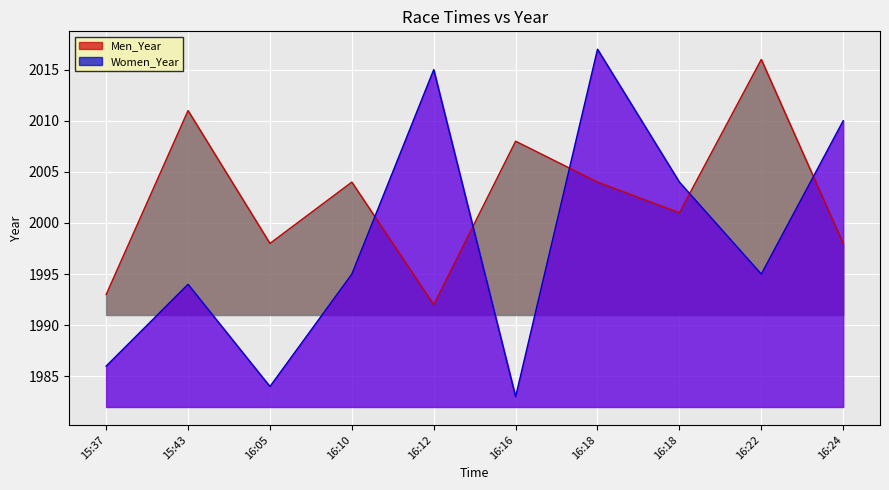

At how many categories does at least one series exceed 2003?

8